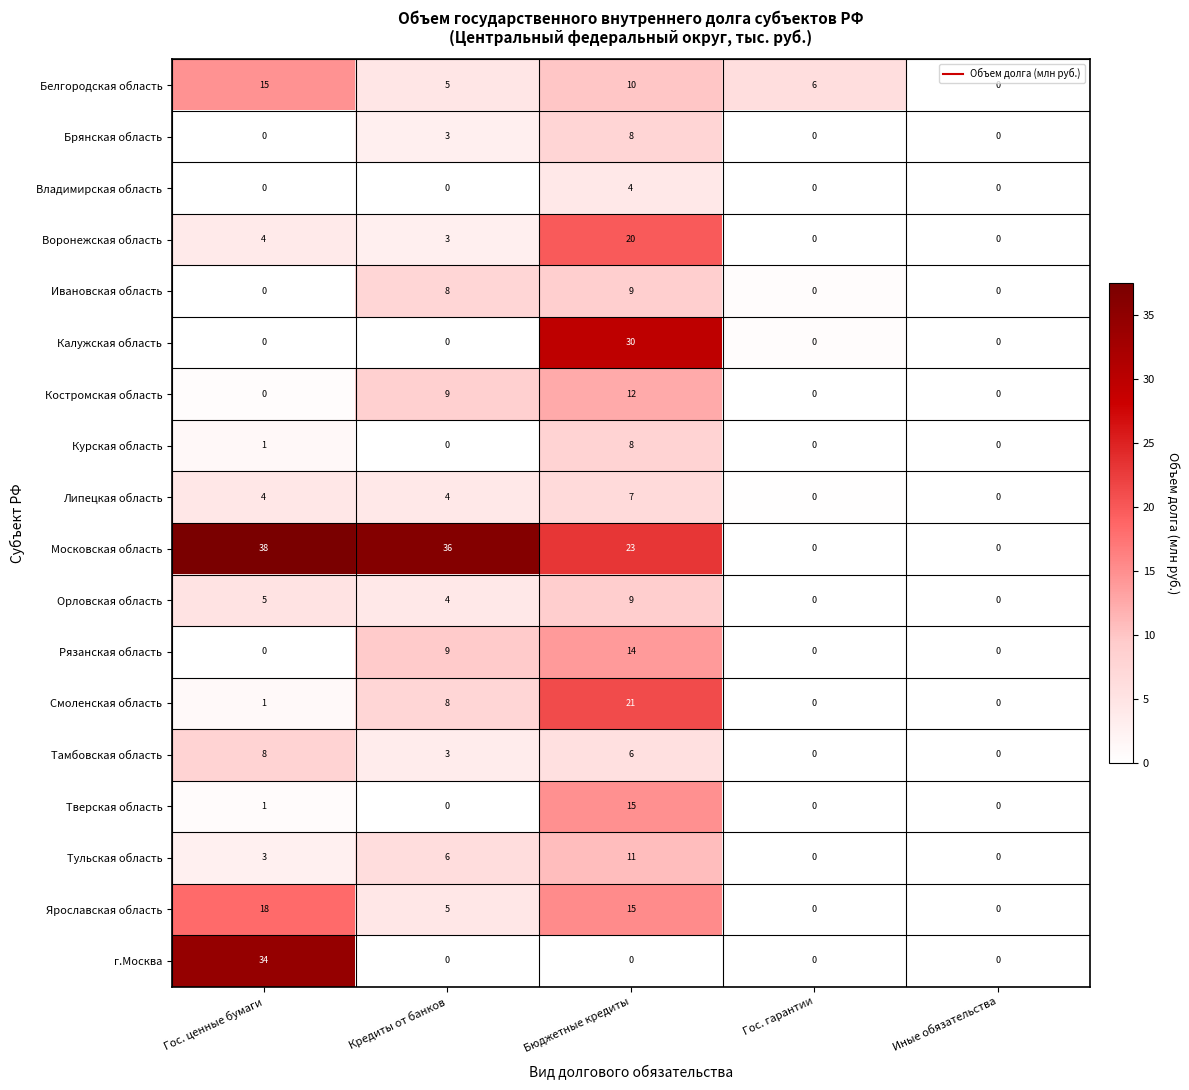

Read the Воронежская область value at Кредиты от банков.

3